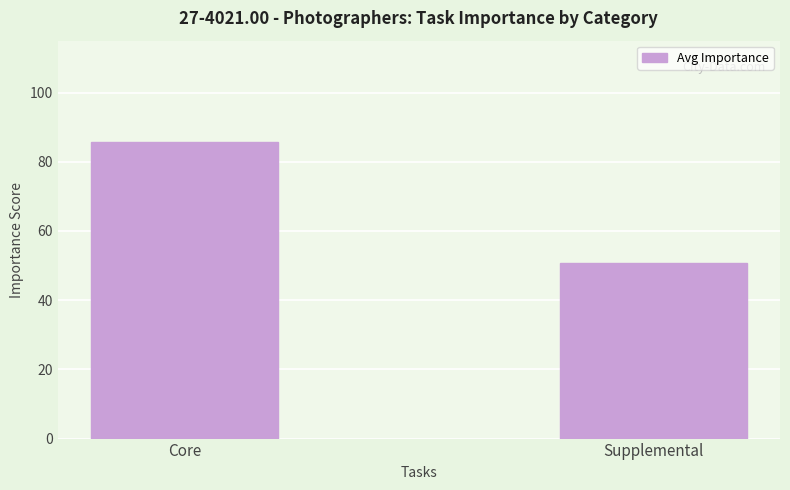

What value does the data have at Supplemental?

50.8